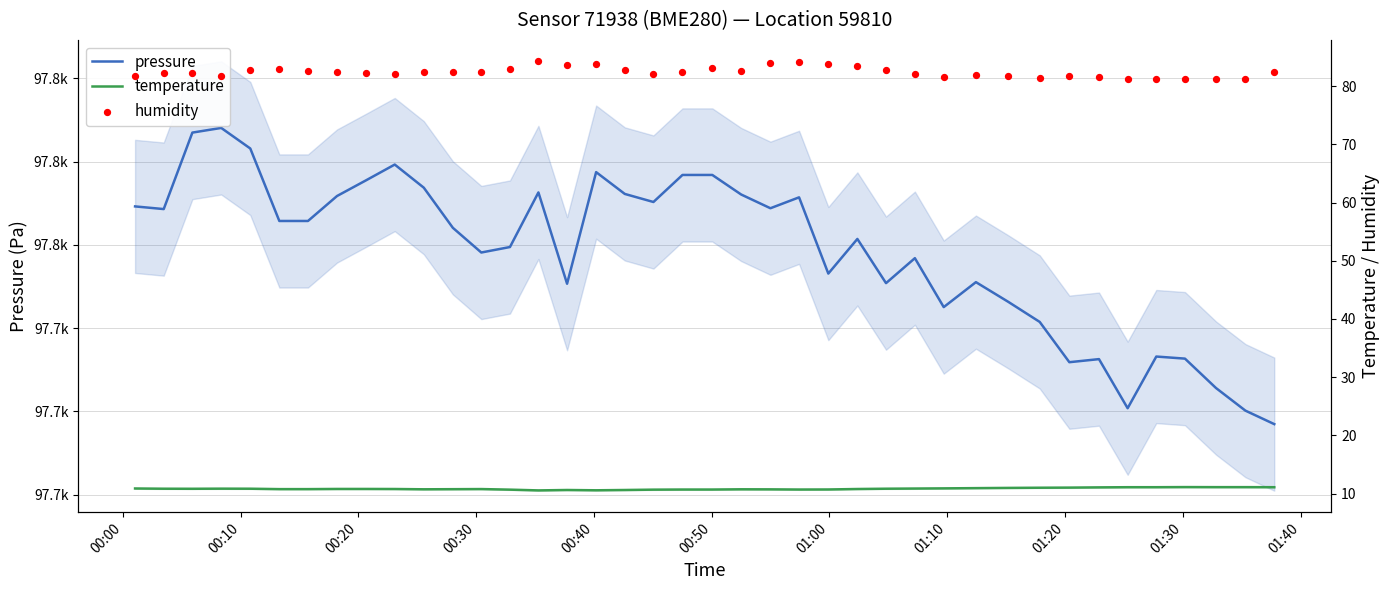

Which series reaches the maximum Y coordinate?

pressure